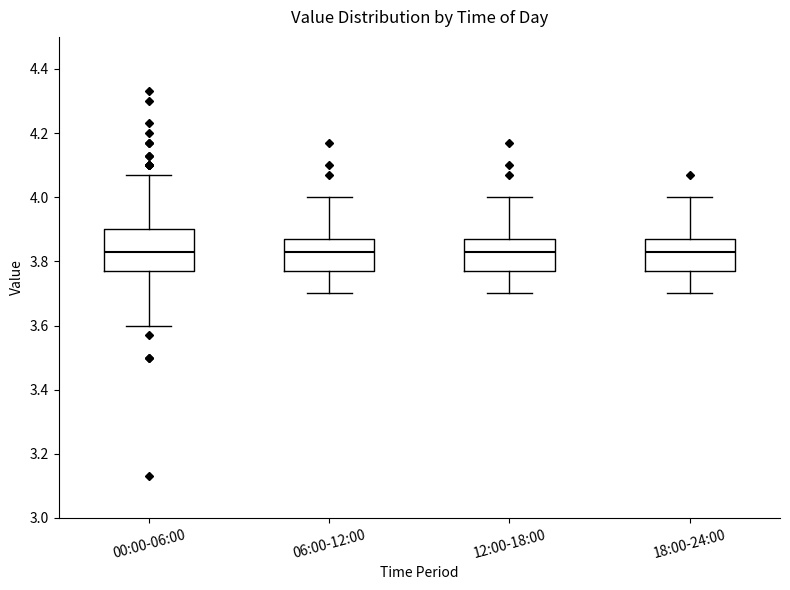

Reading left to right, transcribe this box plot: for each box, give where its median line is, the range the box spans, and where its two whiskers end, as read against the y-axis. The values are not printed on the chart, so give them approximately, as read against the axis.

00:00-06:00: median 3.84, box 3.78 to 3.90, whiskers 3.60 to 4.08
06:00-12:00: median 3.84, box 3.78 to 3.88, whiskers 3.70 to 4.00
12:00-18:00: median 3.84, box 3.78 to 3.88, whiskers 3.70 to 4.00
18:00-24:00: median 3.84, box 3.78 to 3.88, whiskers 3.70 to 4.00